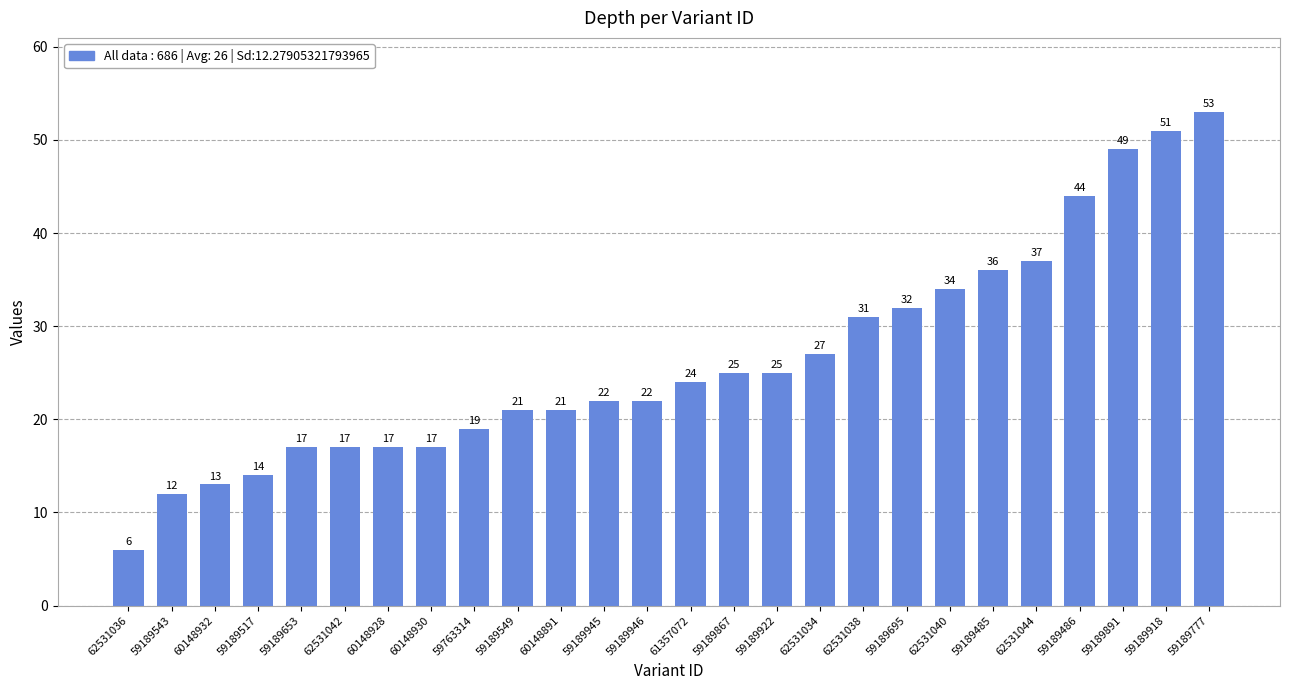

What is the label of the 5th bar from the left?

59189653